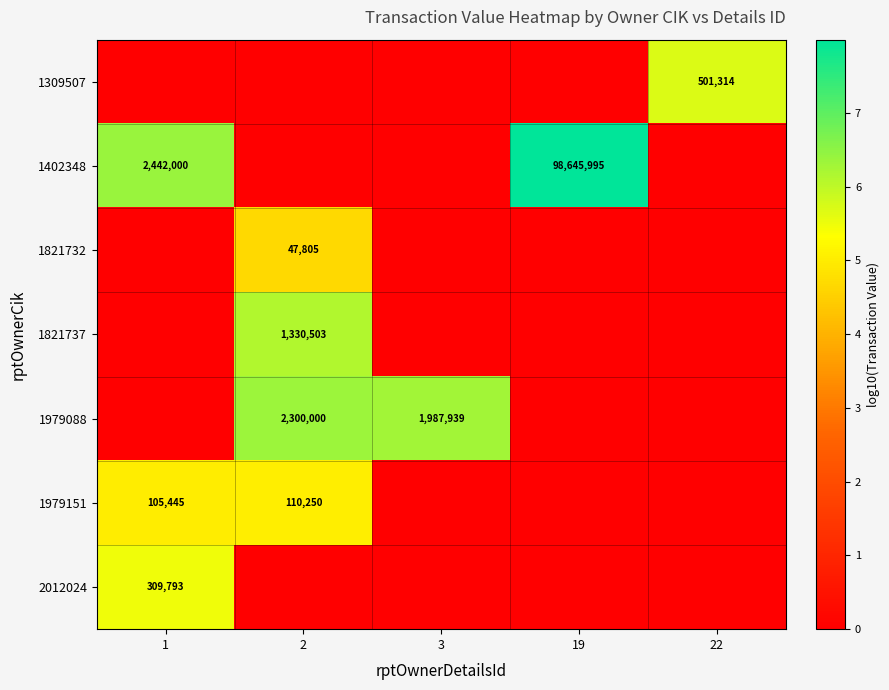

Is it true that 1402348 equals 43670250 at 19?

False